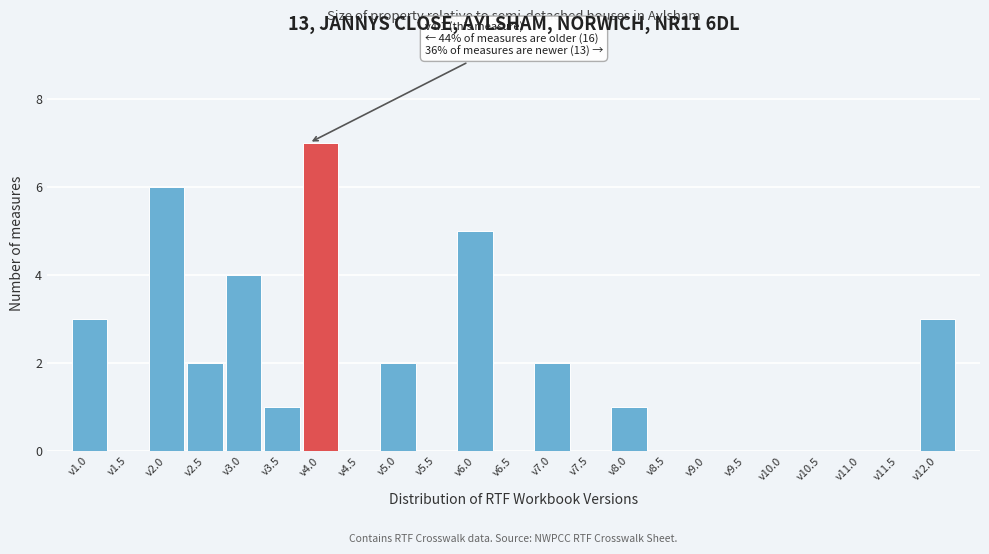

Reading left to right, list all the values displayed in this chart.

v1.0=3	v1.5=0	v2.0=6	v2.5=2	v3.0=4	v3.5=1	v4.0=7	v4.5=0	v5.0=2	v5.5=0	v6.0=5	v6.5=0	v7.0=2	v7.5=0	v8.0=1	v8.5=0	v9.0=0	v9.5=0	v10.0=0	v10.5=0	v11.0=0	v11.5=0	v12.0=3